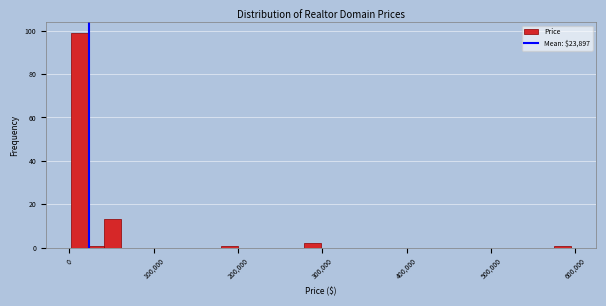

Around what value on the x-axis is the tallest bar? Give the approximate position of its centre, as read against the axis.

10000